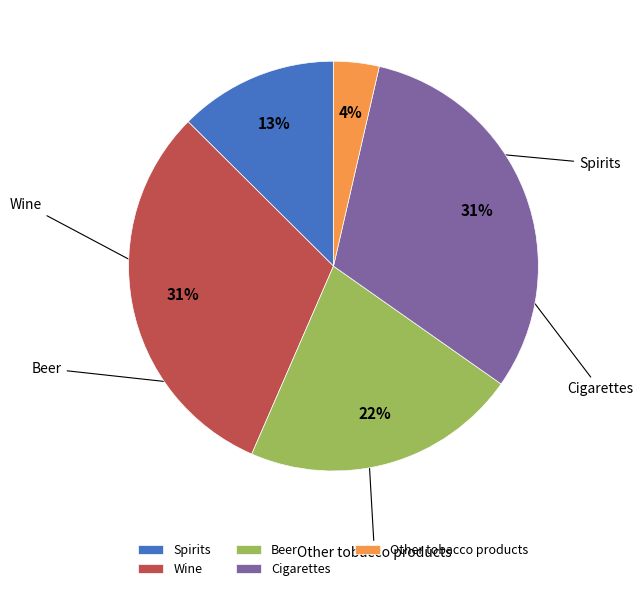

Combined, do Wine and Cigarettes account for over 50%?

Yes